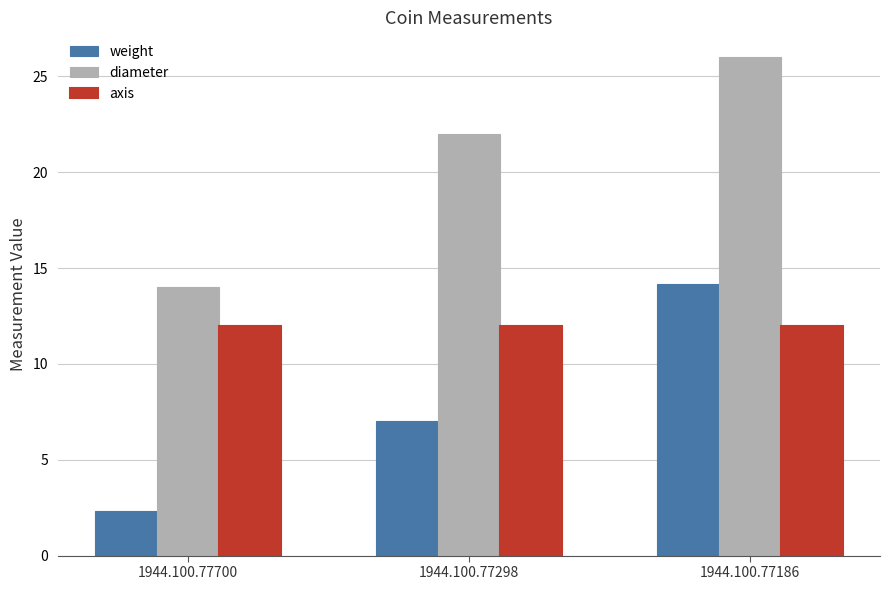

How many series are shown in this chart?

3